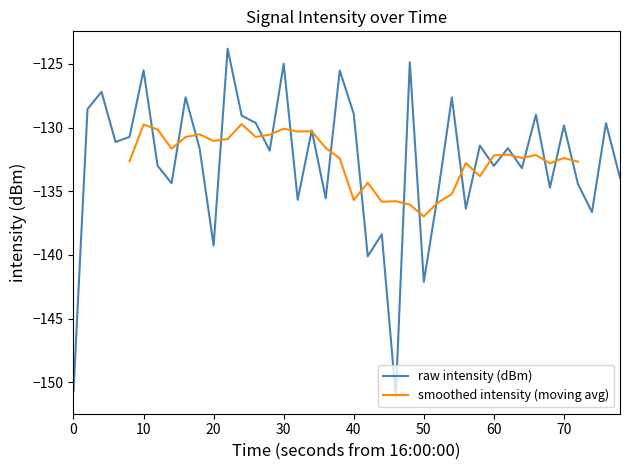

The raw intensity (dBm) series shows -125.0 at 30. True or false?

True